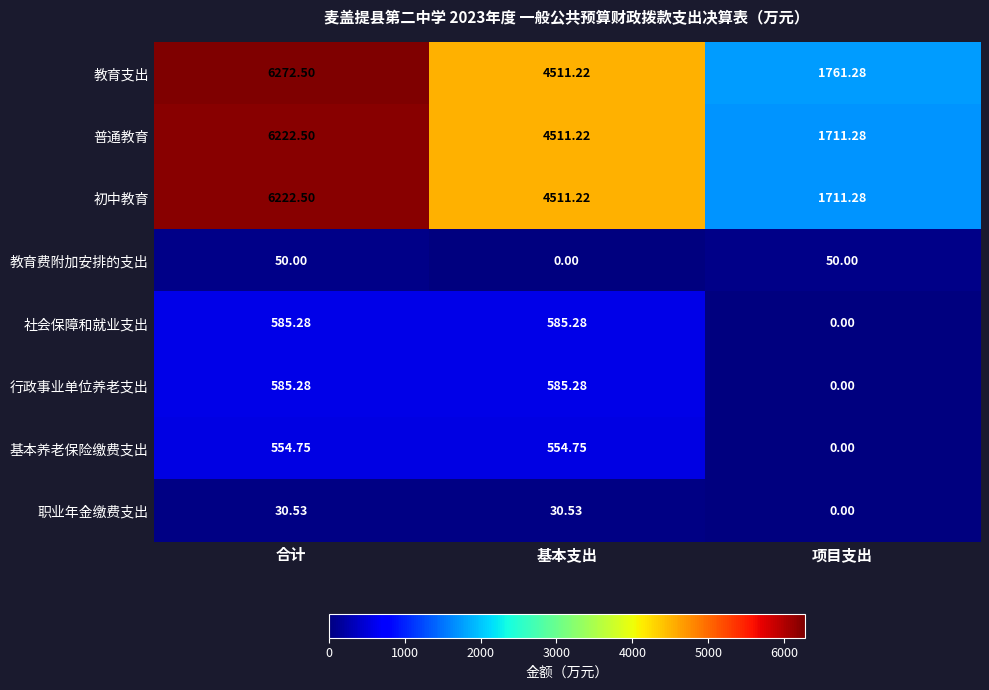

Which category has the highest value across all series?

合计